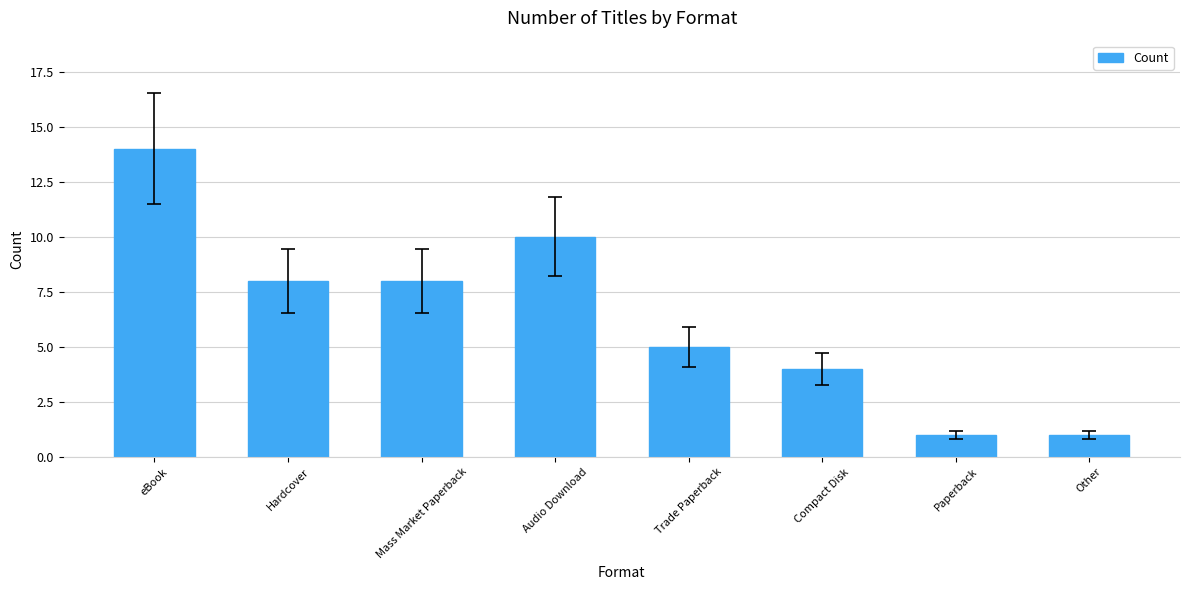

What position from the right is Audio Download?

5